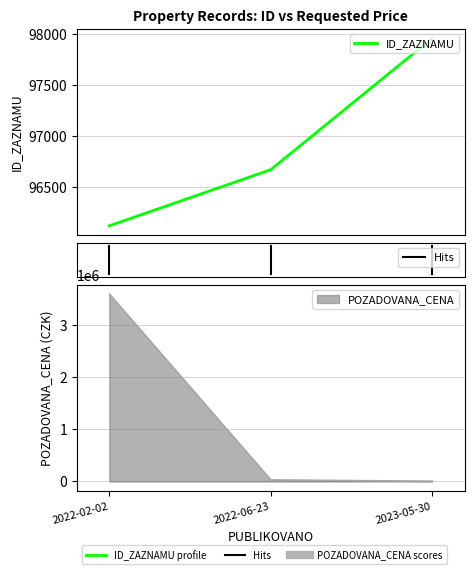

How many data points in POZADOVANA_CENA are above 32650?

1